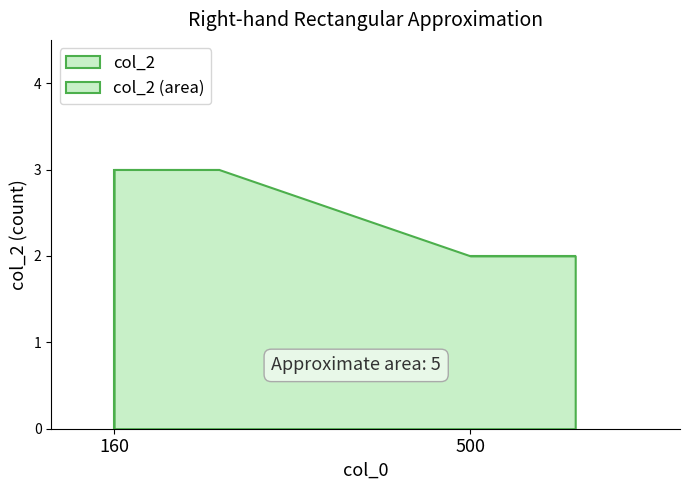

Count the values in the range 2 to 4.

6